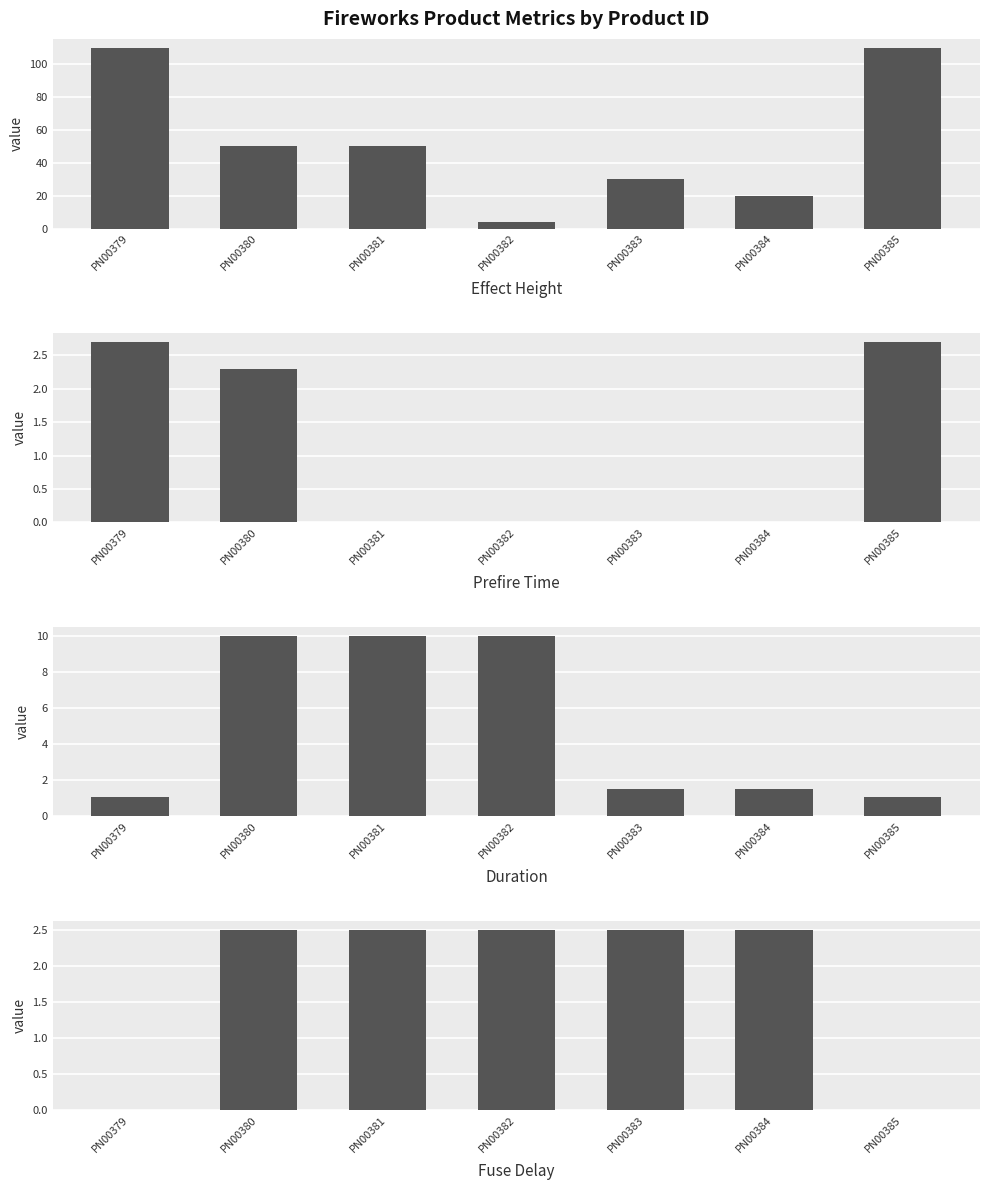

List the labels in order of Prefire Time value, smallest first.

PN00381, PN00382, PN00383, PN00384, PN00380, PN00379, PN00385